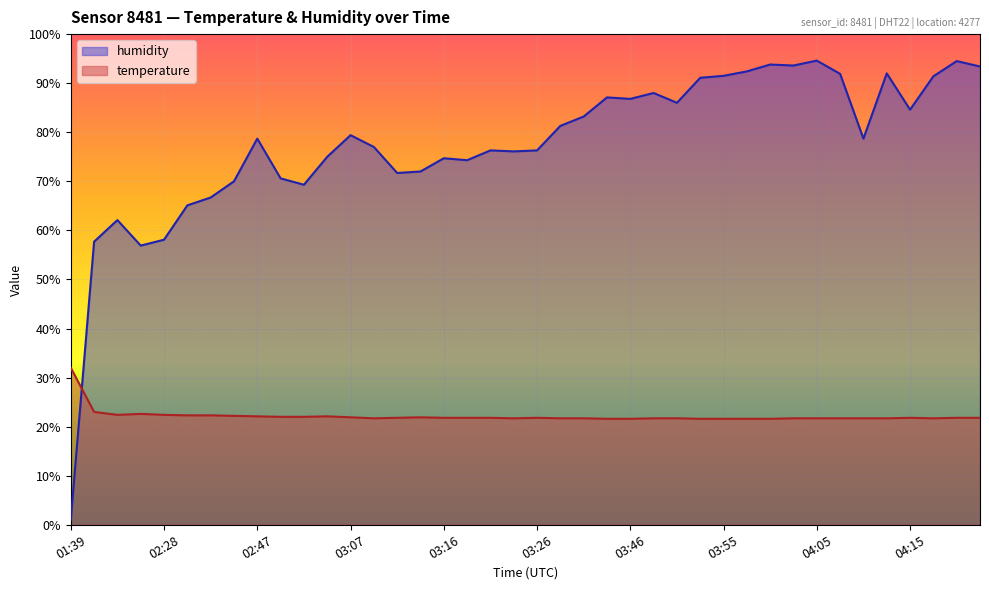

True or false: humidity has more than 1 interior local peaks.

True